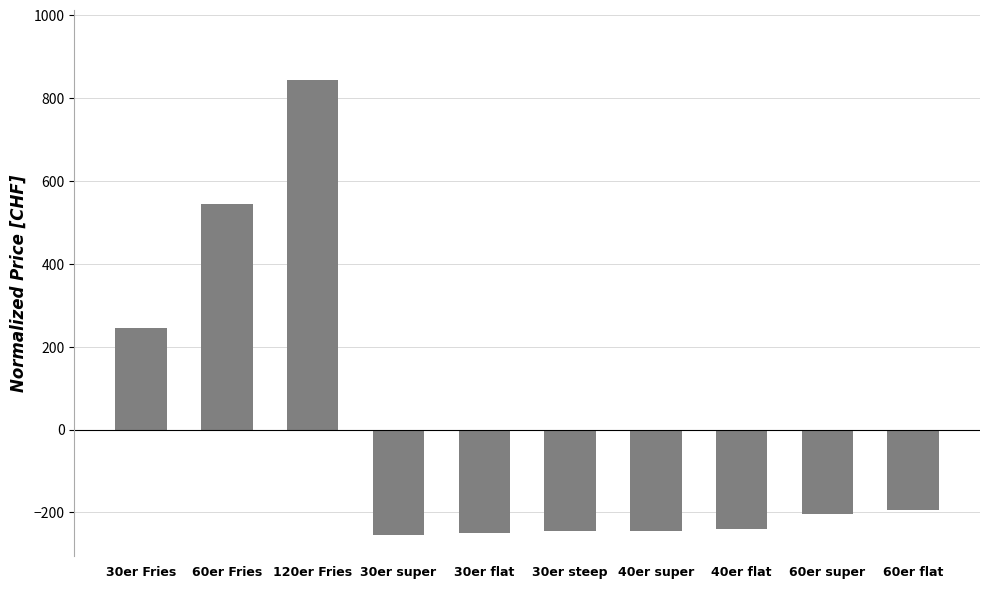

What position from the left is 30er flat?

5